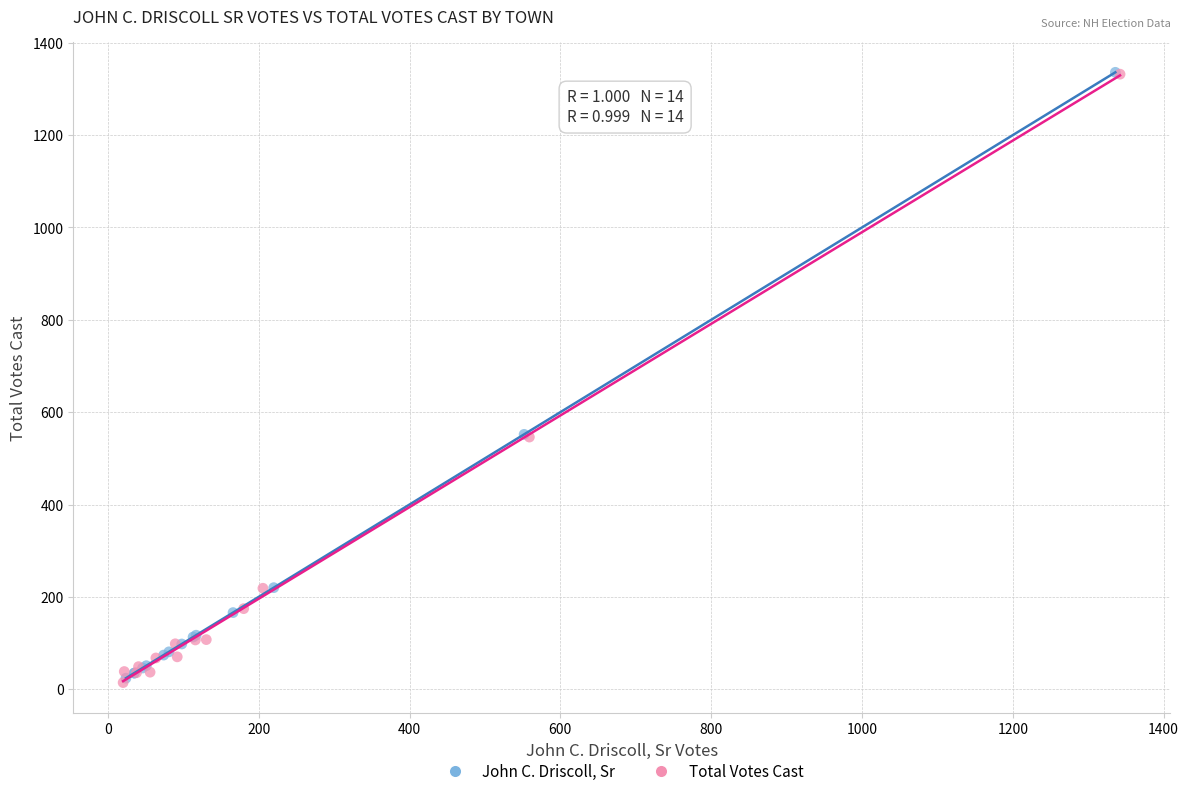

What are all the series names shown in the legend?

John C. Driscoll, Sr, Total Votes Cast